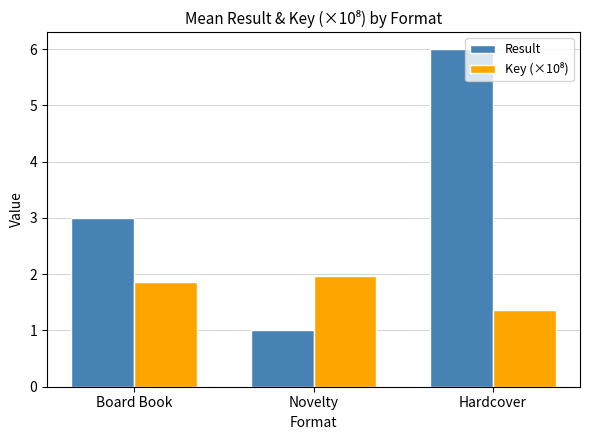

At which category is the sum across all series the highest?

Hardcover